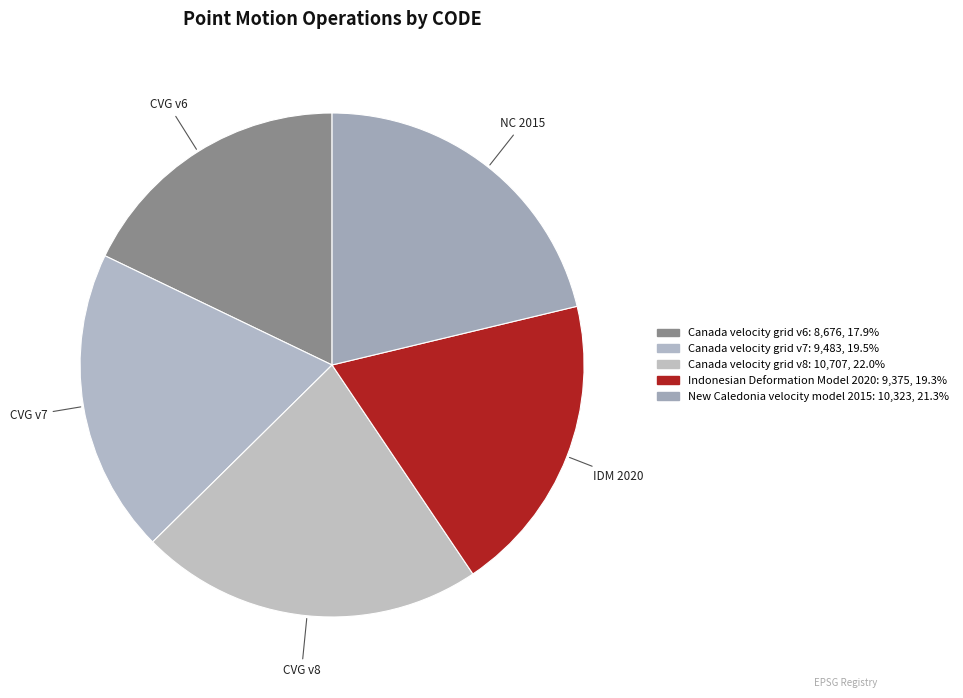

The Indonesian Deformation Model 2020 slice represents 6% of the pie. True or false?

False